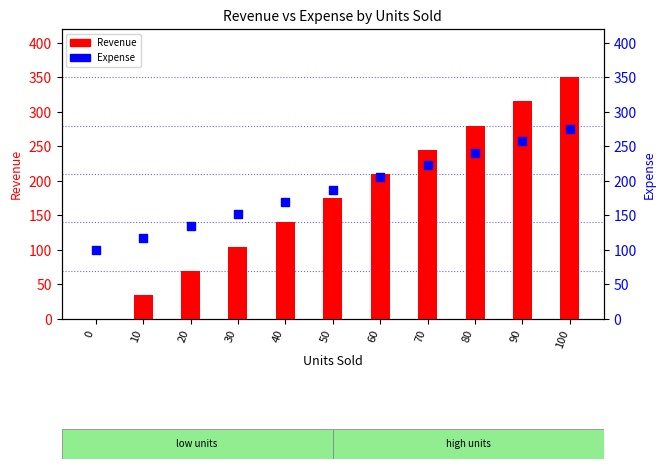

At which category is the sum across all series the highest?

100